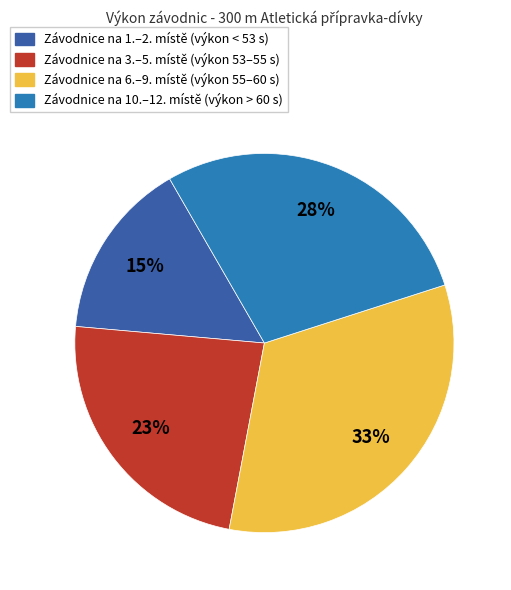

To the nearest percent, what is the average slice percentage?

25%